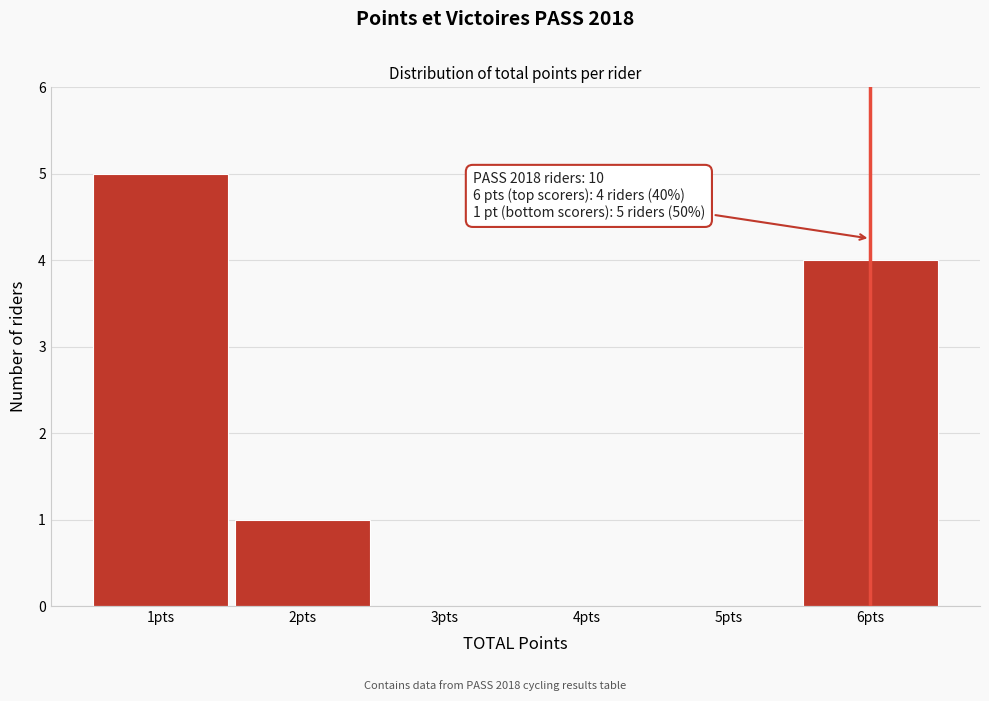

Reading left to right, list all the values displayed in this chart.

1pts=5	2pts=1	3pts=0	4pts=0	5pts=0	6pts=4